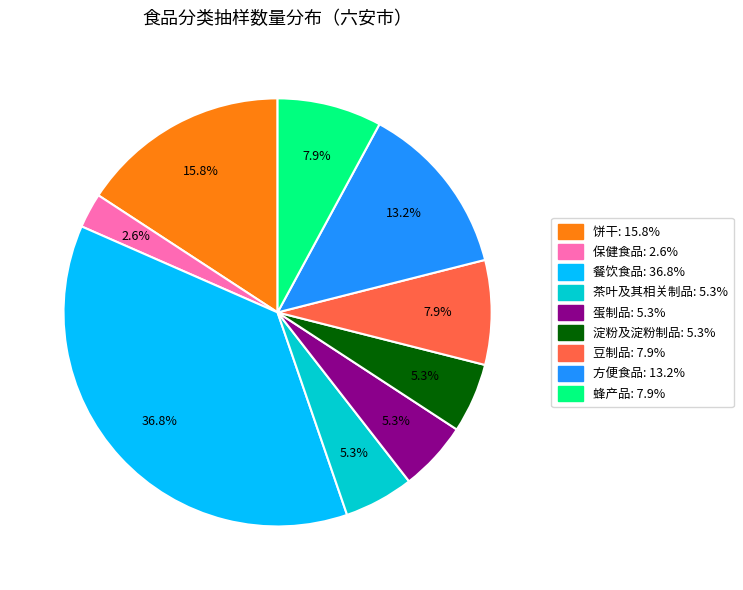

Is 蛋制品 the majority of the pie?

No